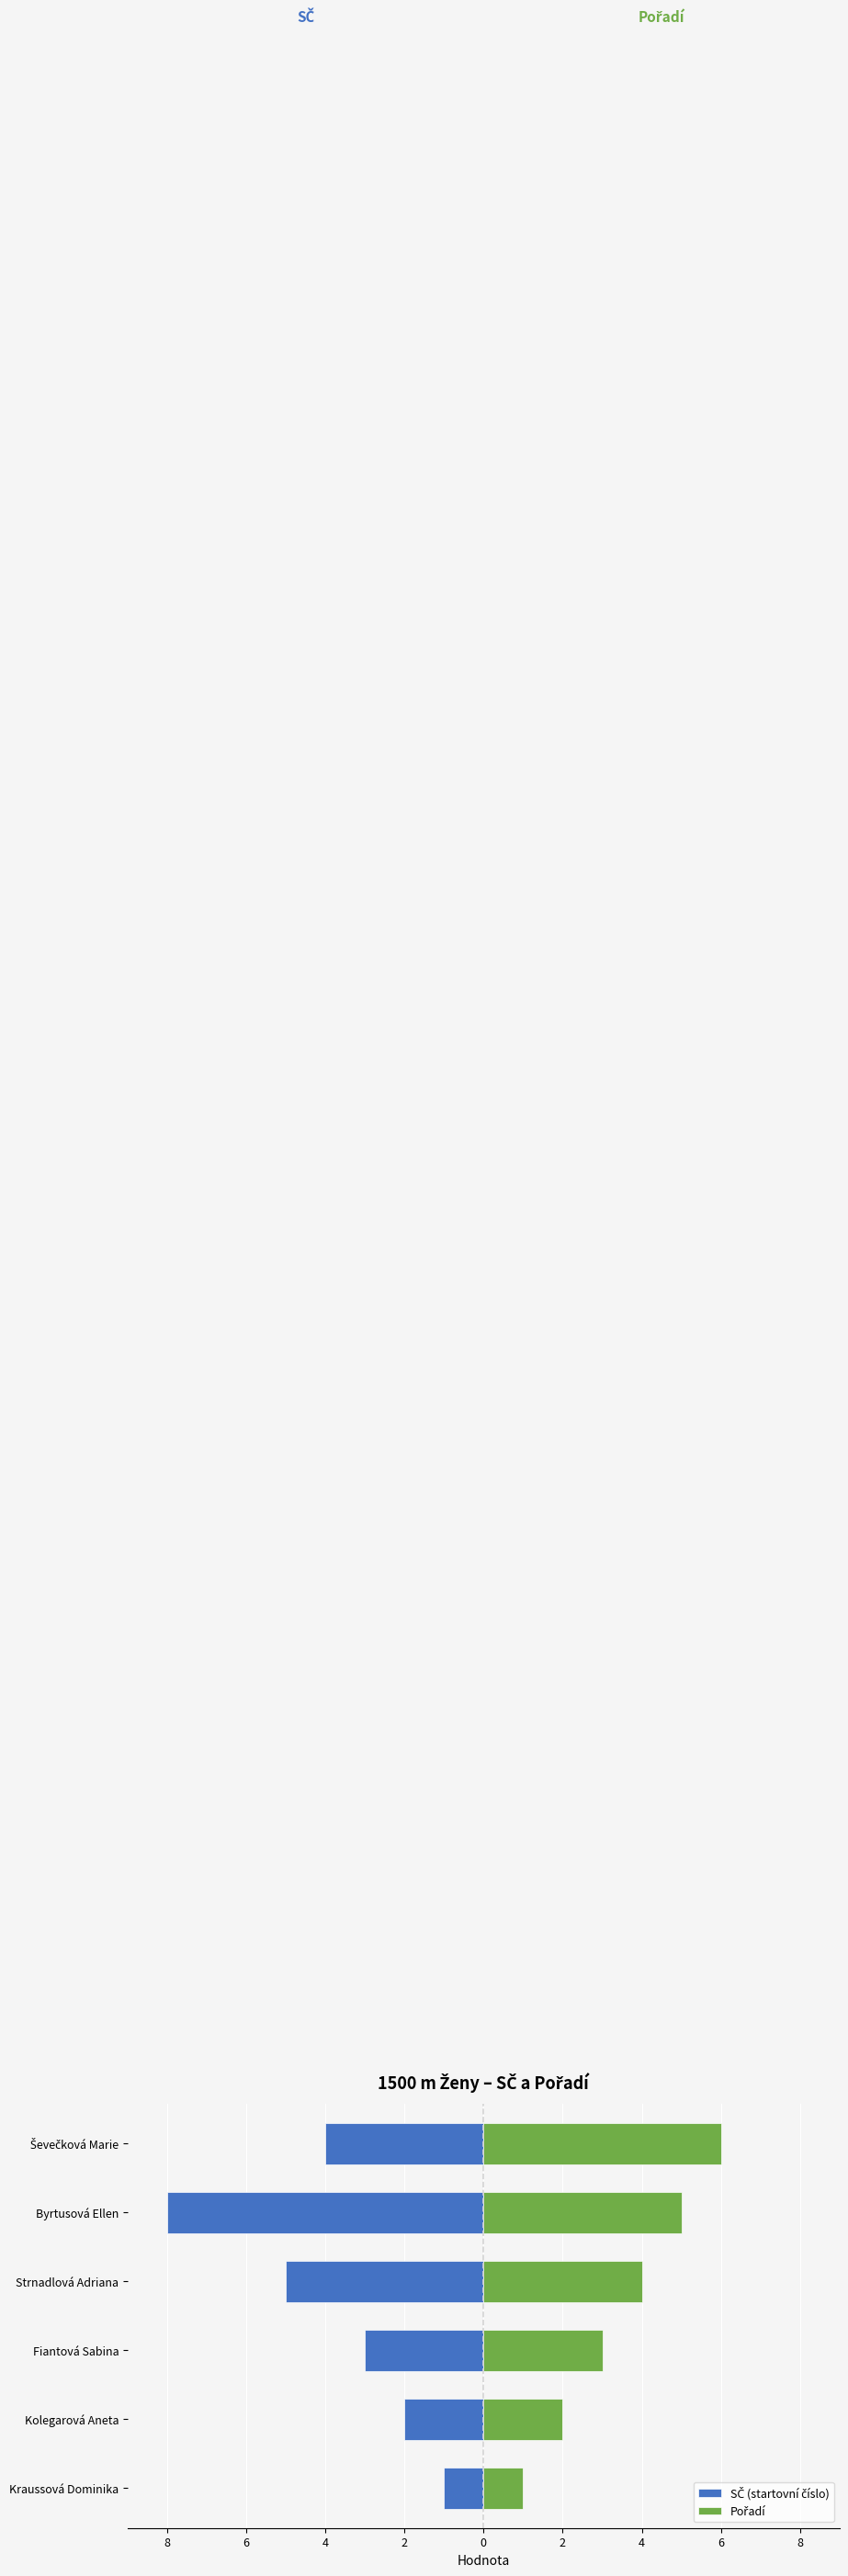

What is the spread (max minus min) of values at Strnadlová Adriana?

9